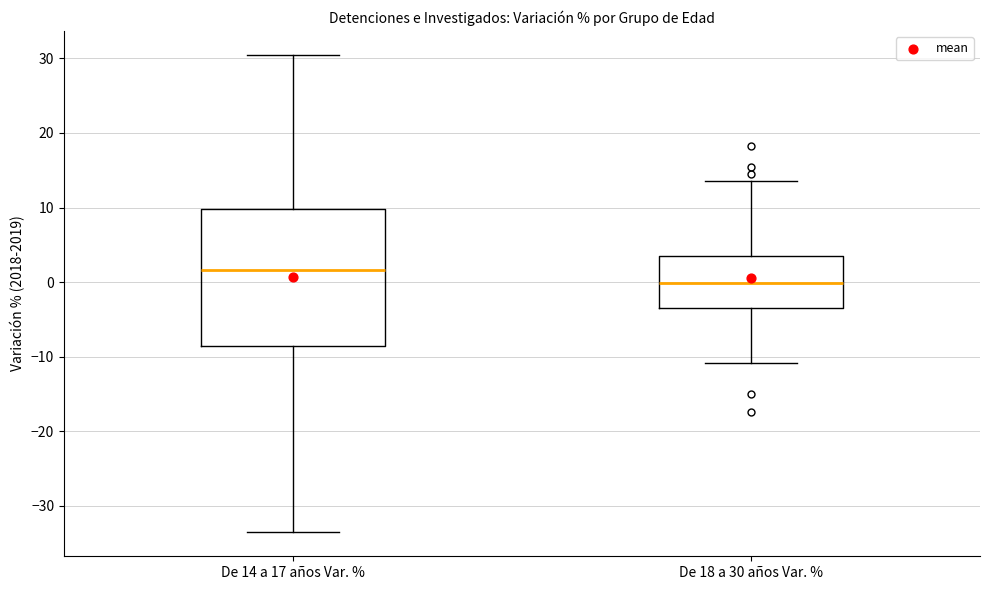

Which box has the highest median line?

De 14 a 17 años Var. %